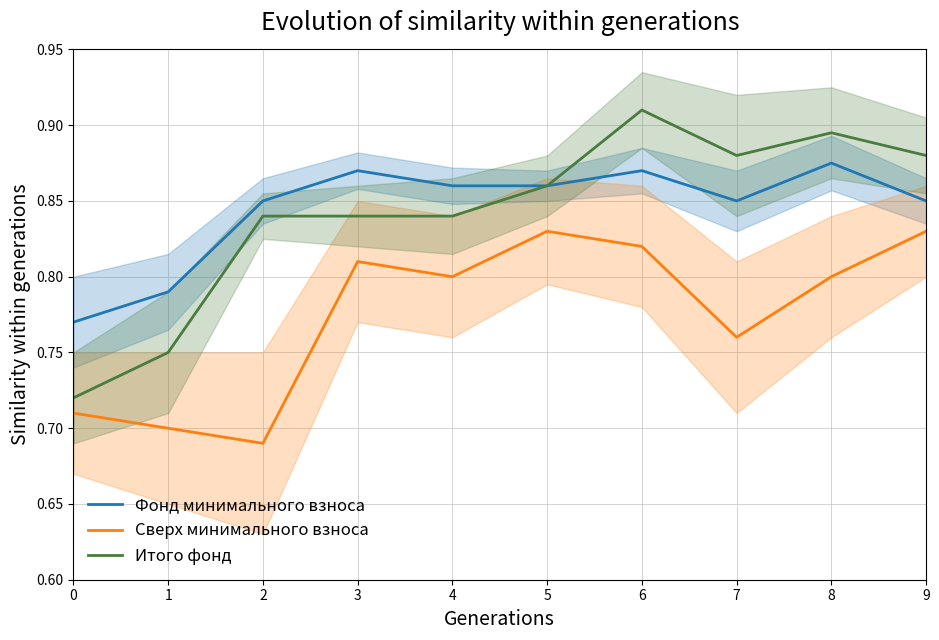

What is the value of the Фонд минимального взноса point at the 4th from the left?

0.9